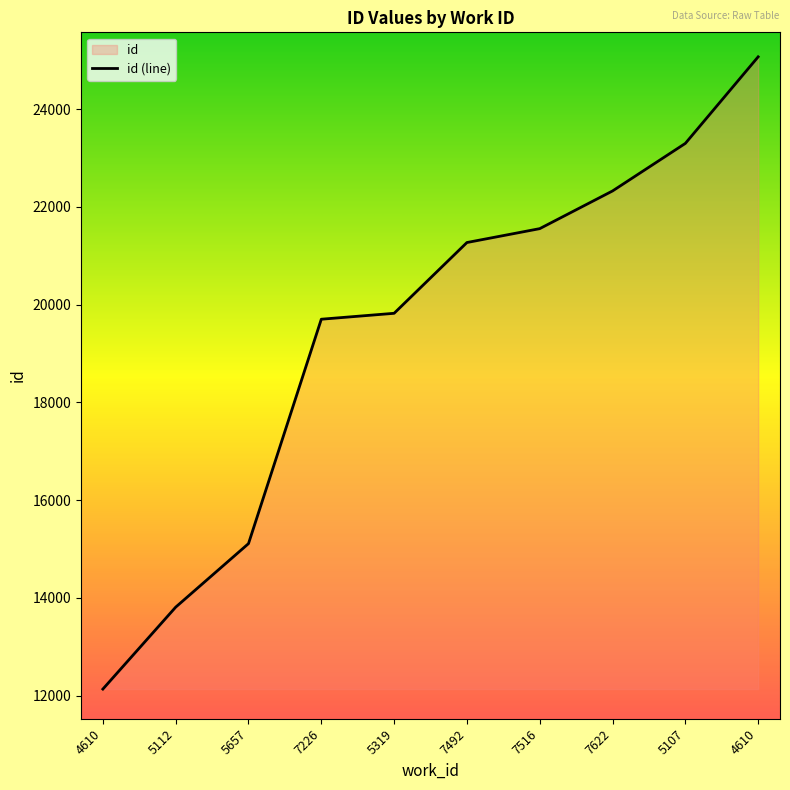

What is the difference between the maximum and second lowest values?

11259